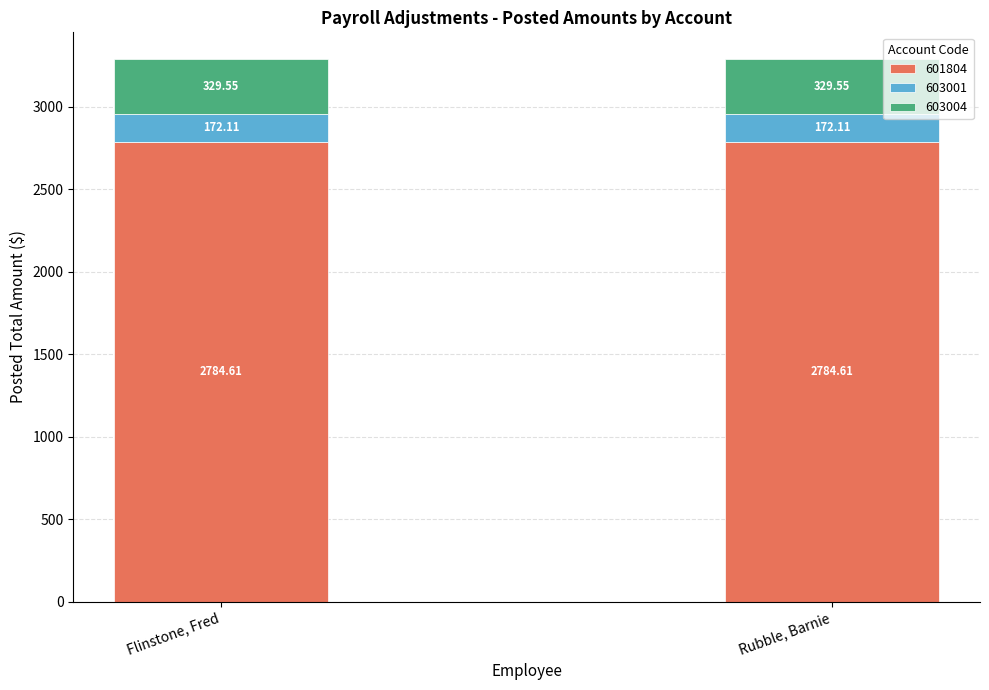

What is the sum of the 601804 values at Rubble, Barnie and Flinstone, Fred?

5569.2